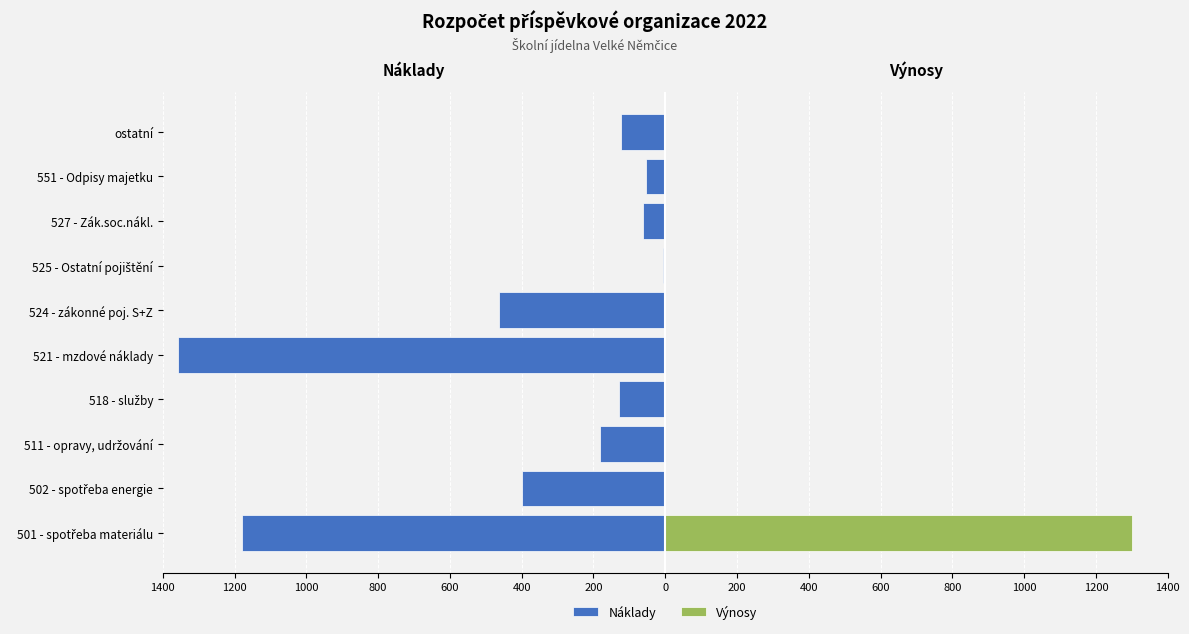

Is it true that Výnosy equals 880 at 521 - mzdové náklady?

False